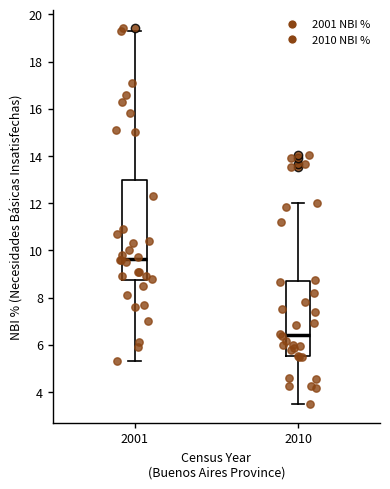

Where does the upper whisker of the box at x = 2001 end on the y-axis? The values are not printed on the chart, so give them approximately, as read against the axis.

19.4